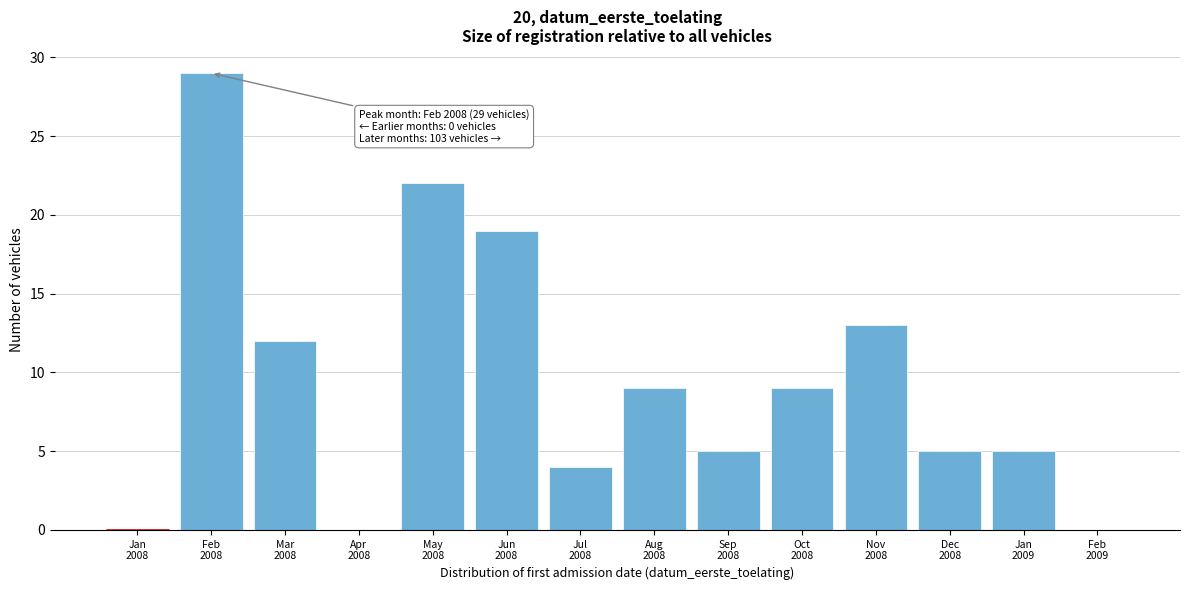

What is the greatest value displayed?

29